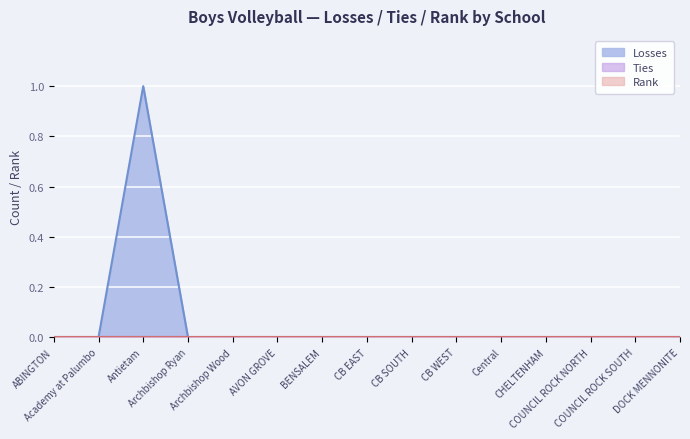

True or false: Losses and Ties intersect in this chart.

False